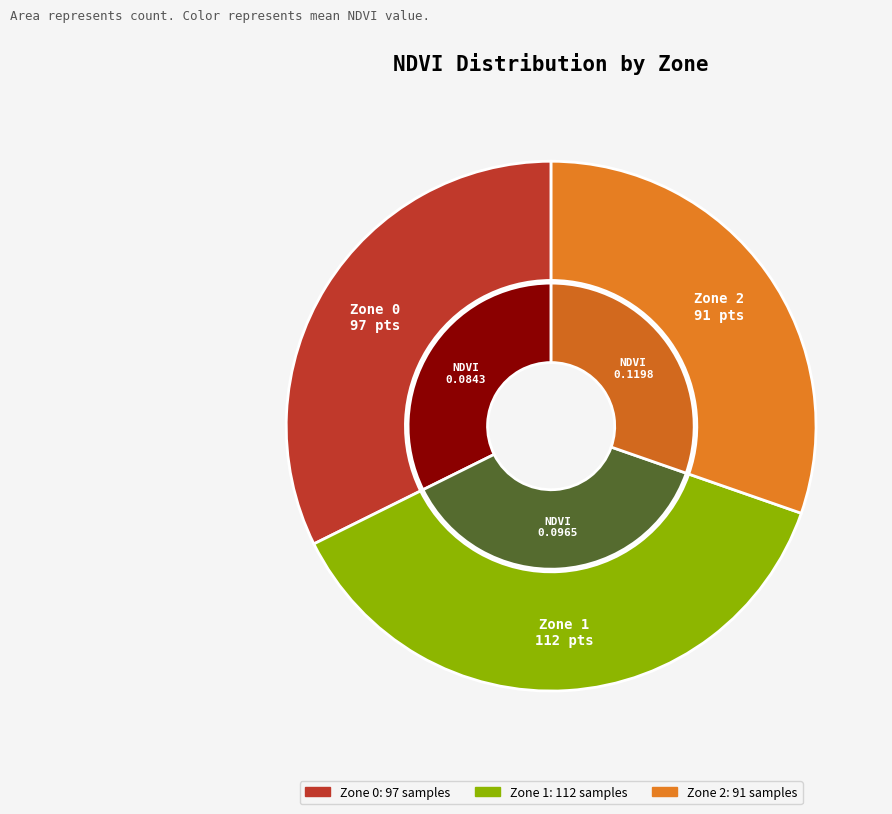

Combined, do Zone 2 and Zone 0 account for over 50%?

Yes